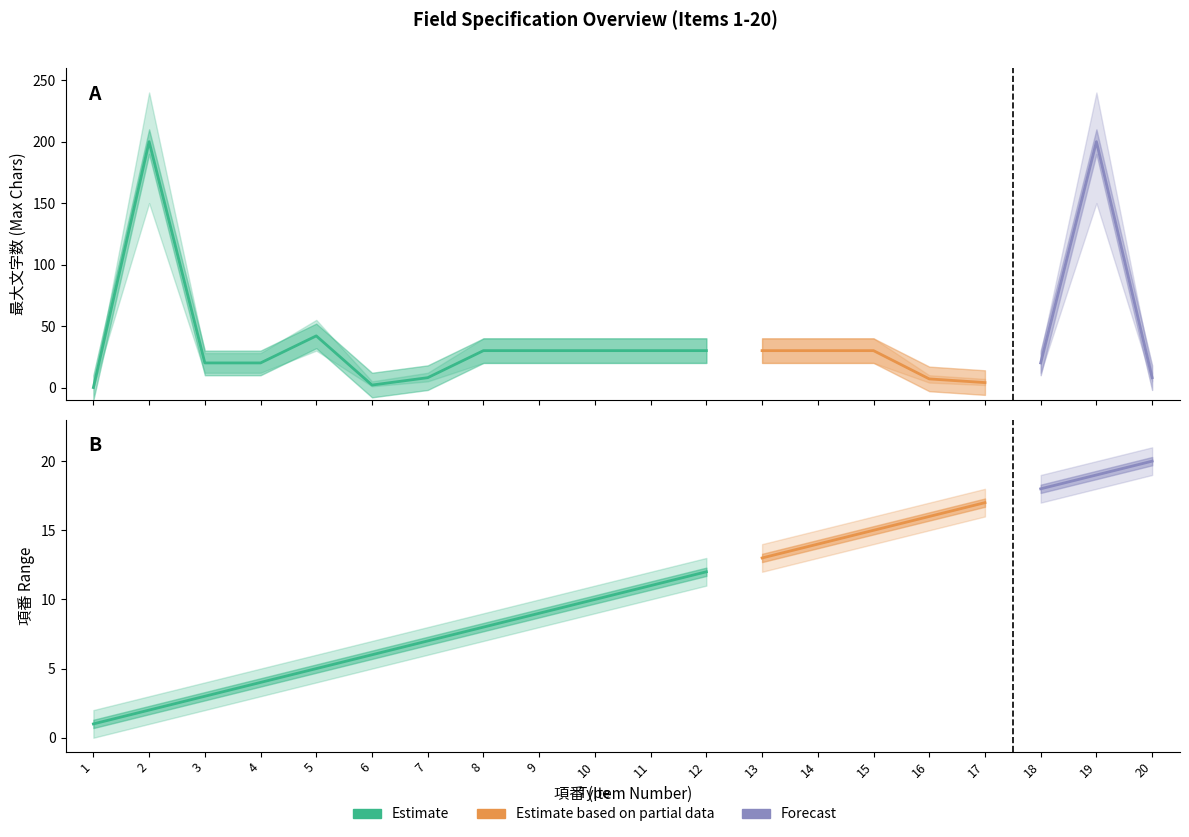

Where is the first local minimum for 最大文字数_upper?

6